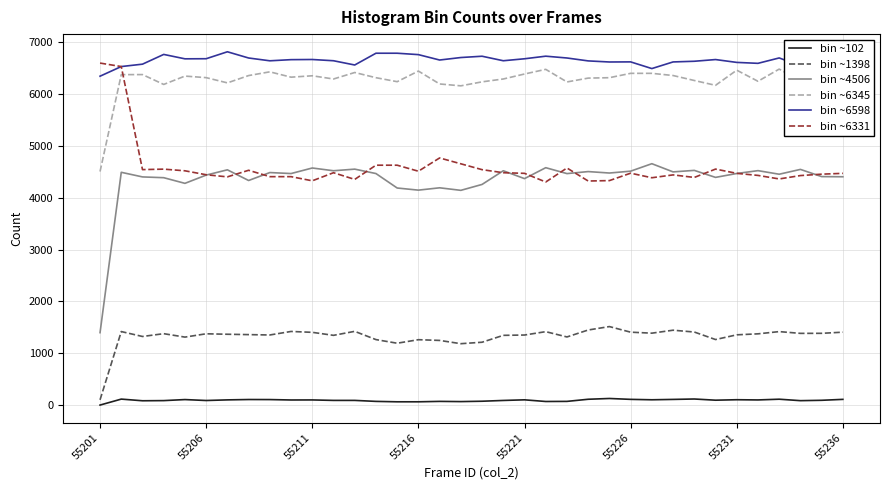

True or false: bin ~6331 and bin ~1398 intersect in this chart.

False